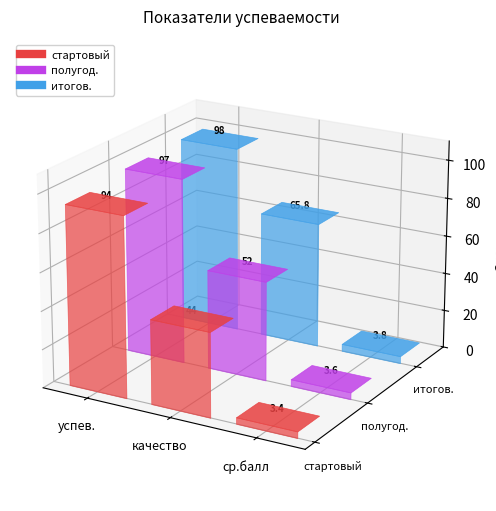

What position from the left is ср.балл?

3